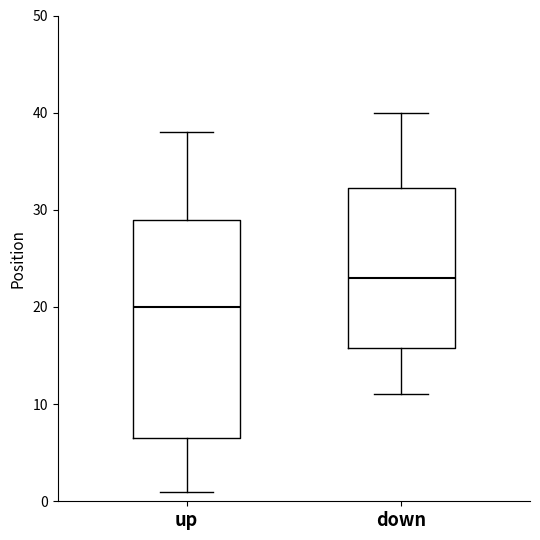

Which box is the tallest, from its lower edge to its upper edge?

up